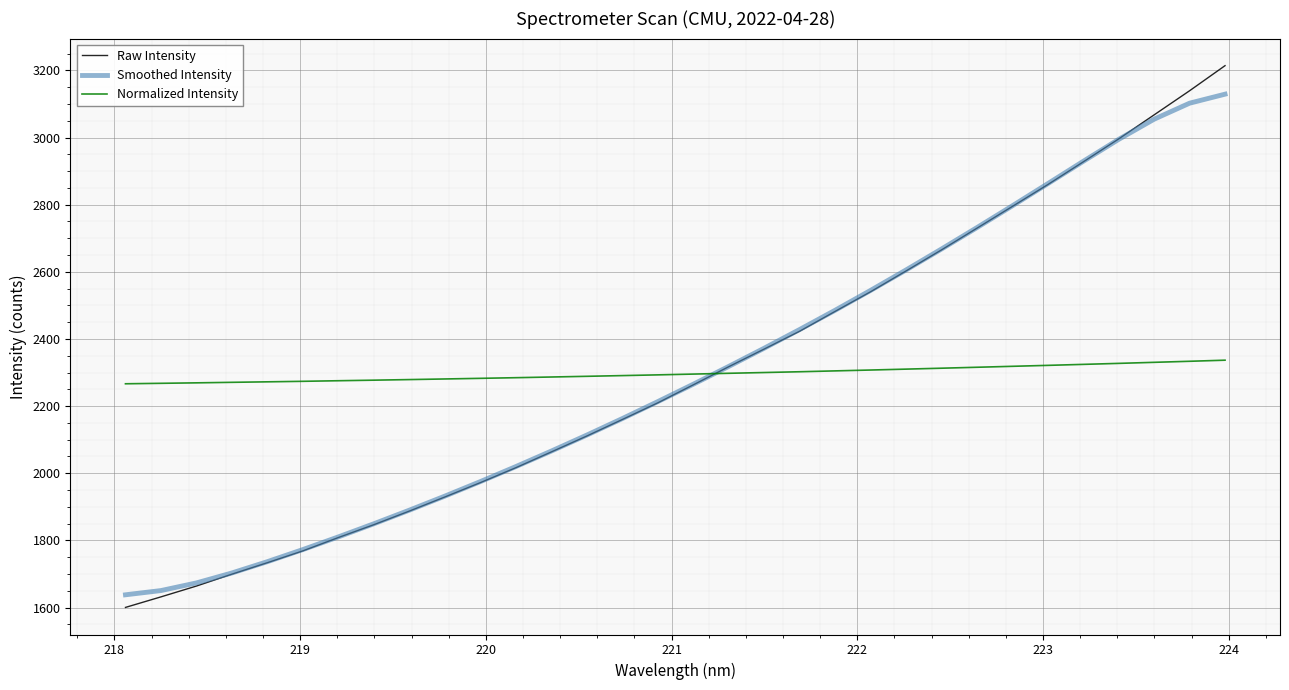

List the series in order of their peak value, lowest first.

Normalized Intensity, Smoothed Intensity, Raw Intensity